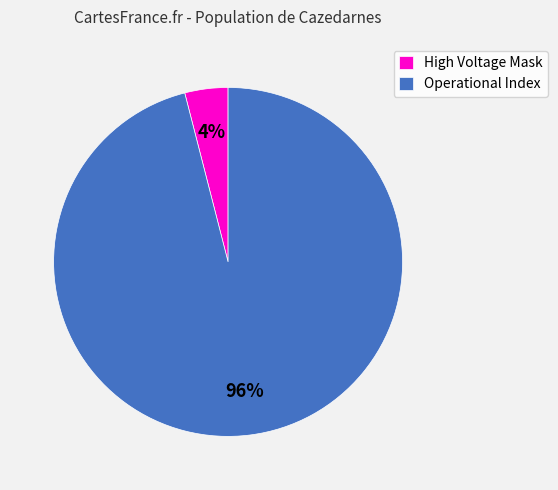

Which slice is the smallest?

High Voltage Mask